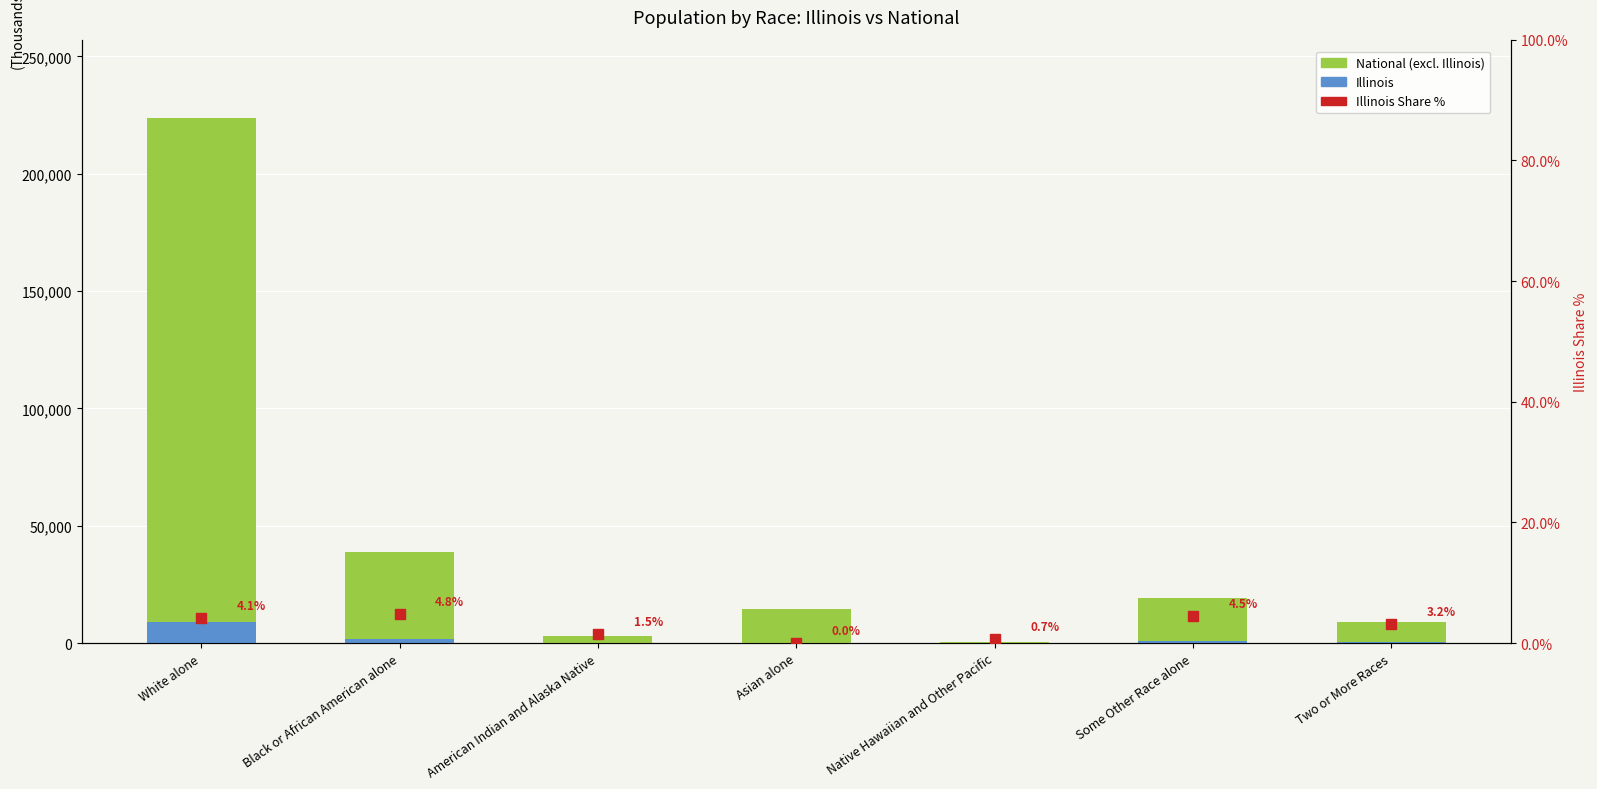

At how many categories does at least one series exceed 53058?

1